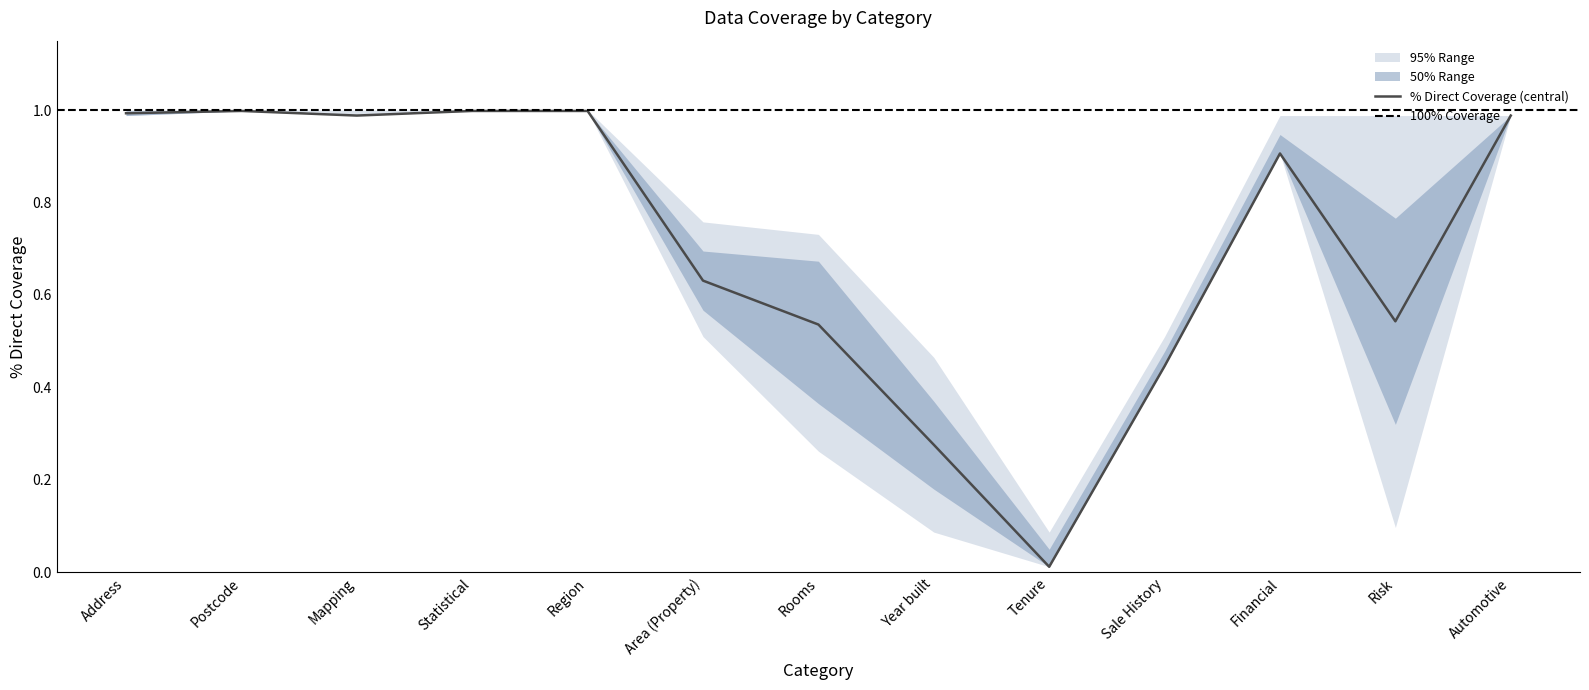

What is the average value of the % Direct Coverage (central) series?

0.7